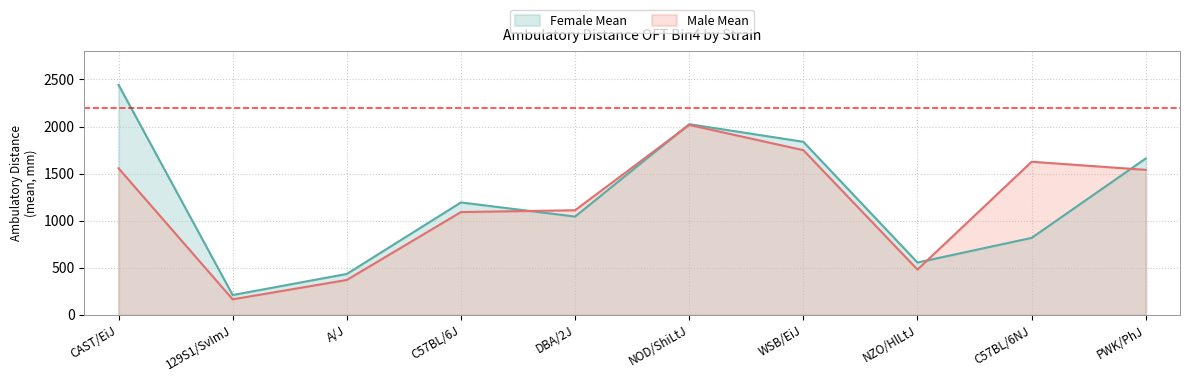

What position from the right is PWK/PhJ?

1